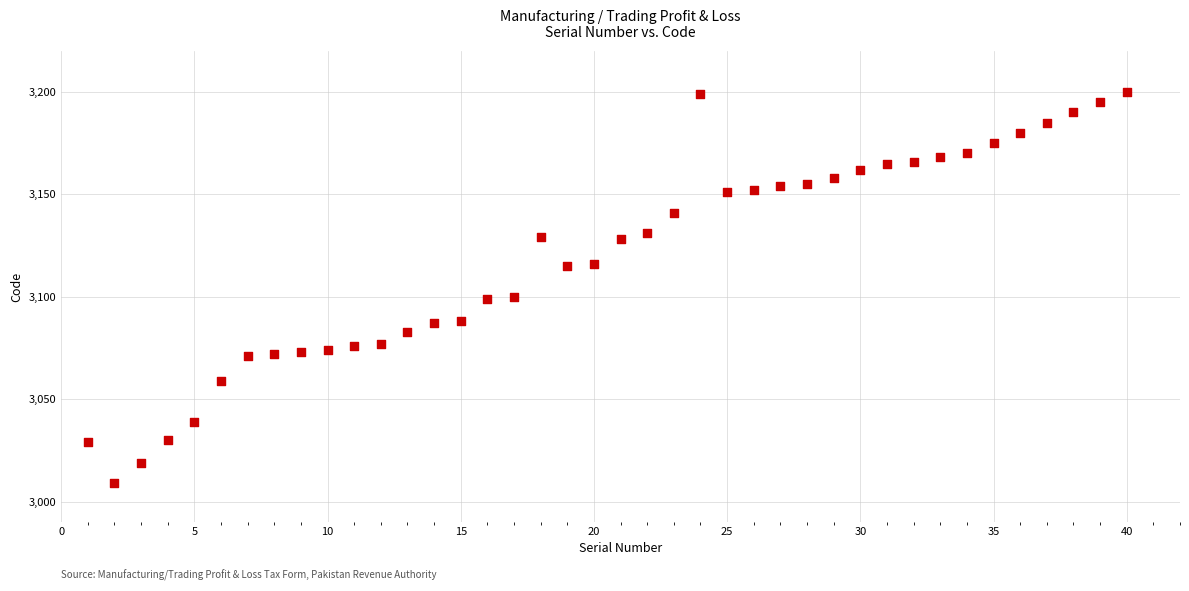

What is the range of Y values (max minus min)?

191